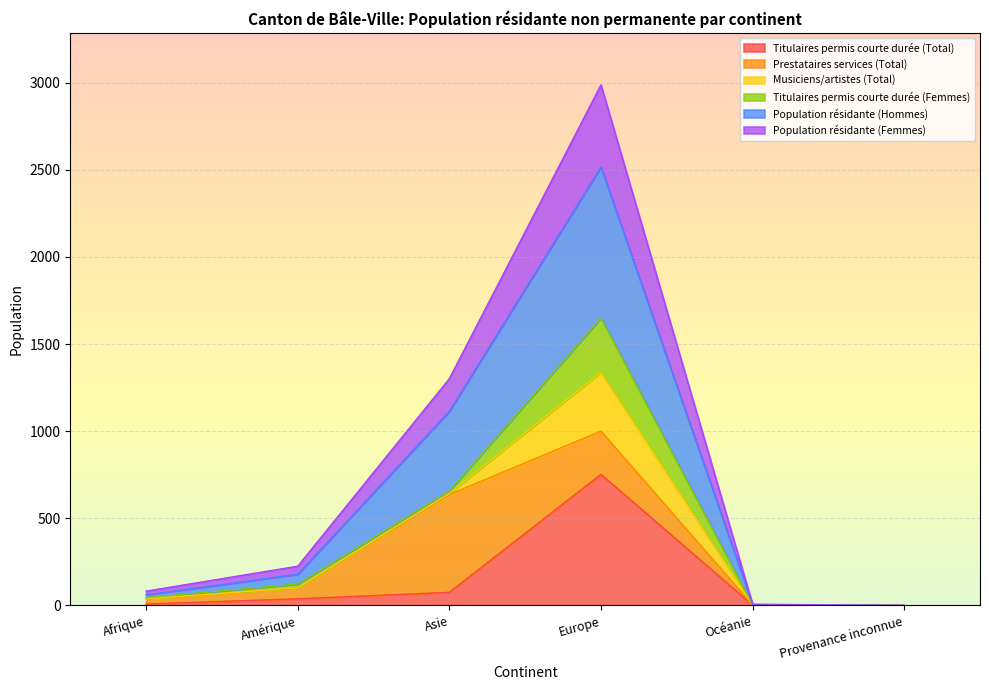

What is the total value across all series at Europe?

2987